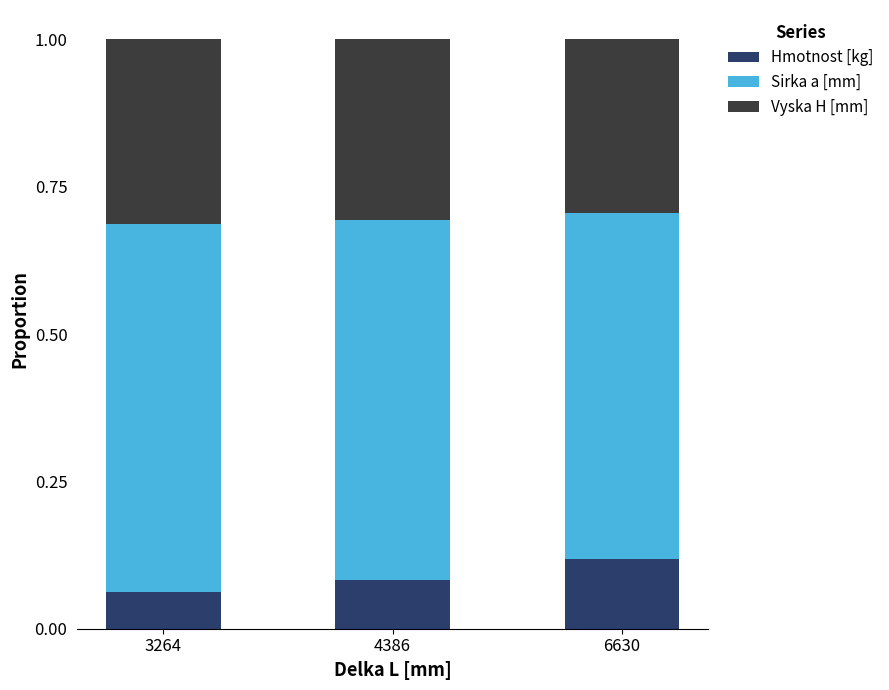

At which label does Hmotnost [kg] reach its peak?

6630